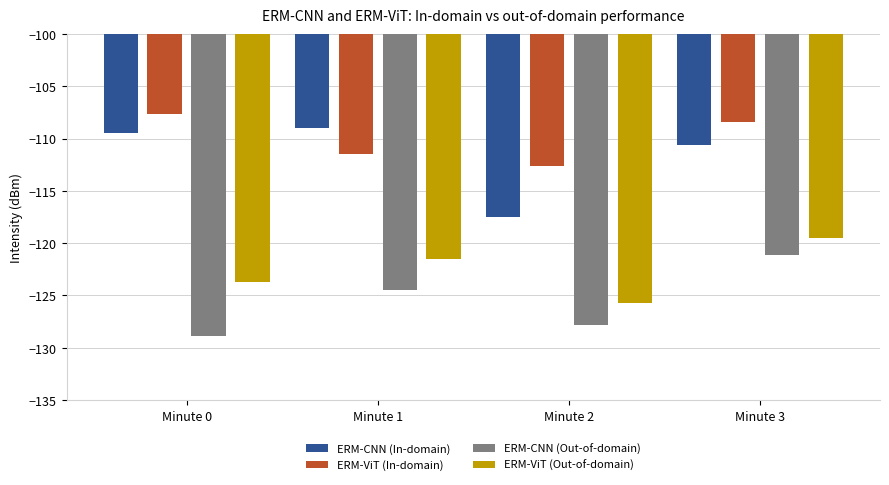

What is the difference between the maximum and minimum values in the ERM-CNN (Out-of-domain) series?

7.7